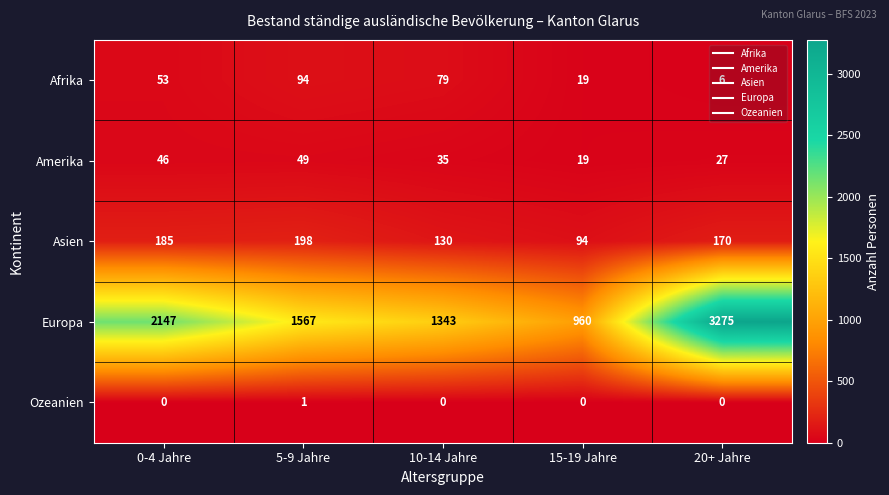

Which series has the largest range (max minus min)?

Europa